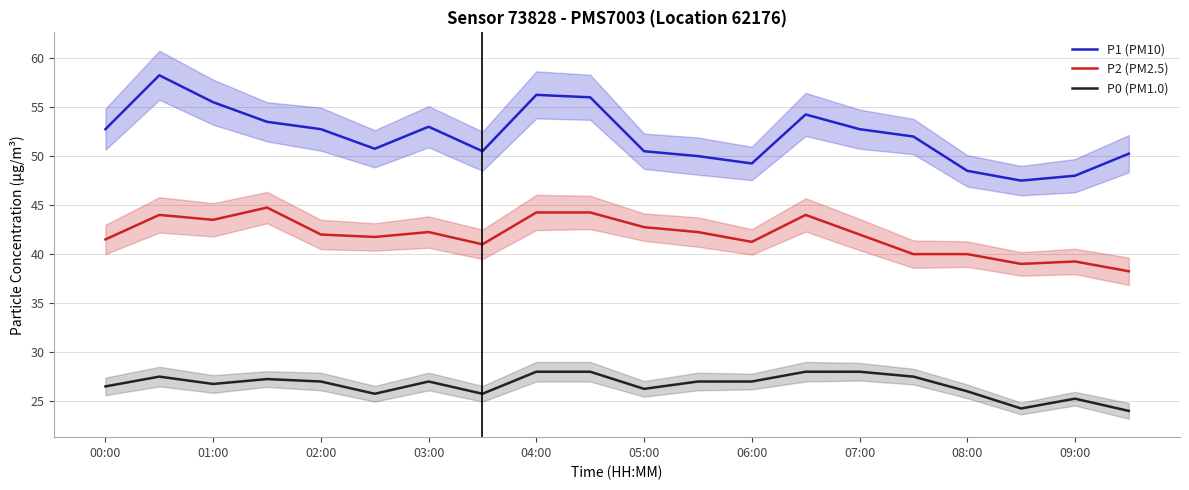

True or false: P2 (PM2.5) and P0 (PM1.0) intersect in this chart.

False